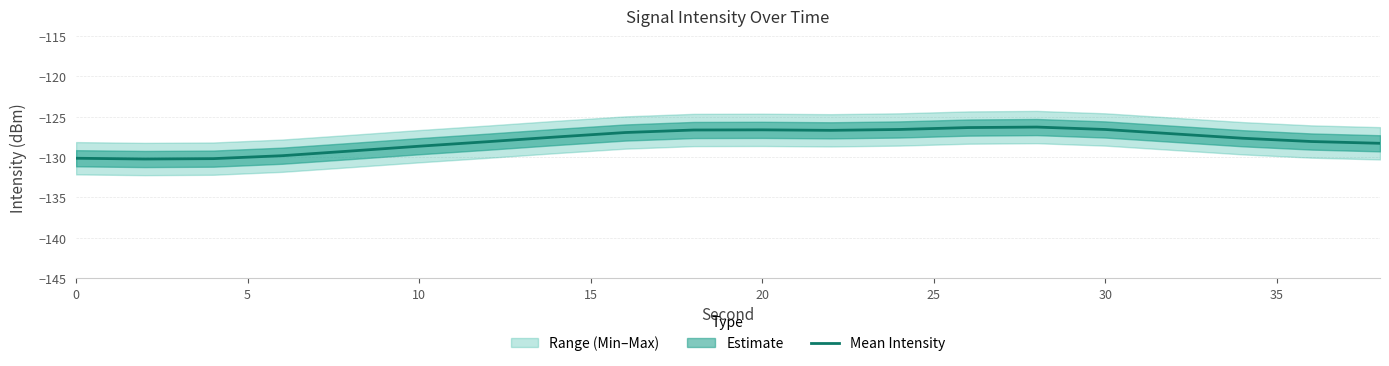

What is the highest value of the Mean Intensity series?

-126.3